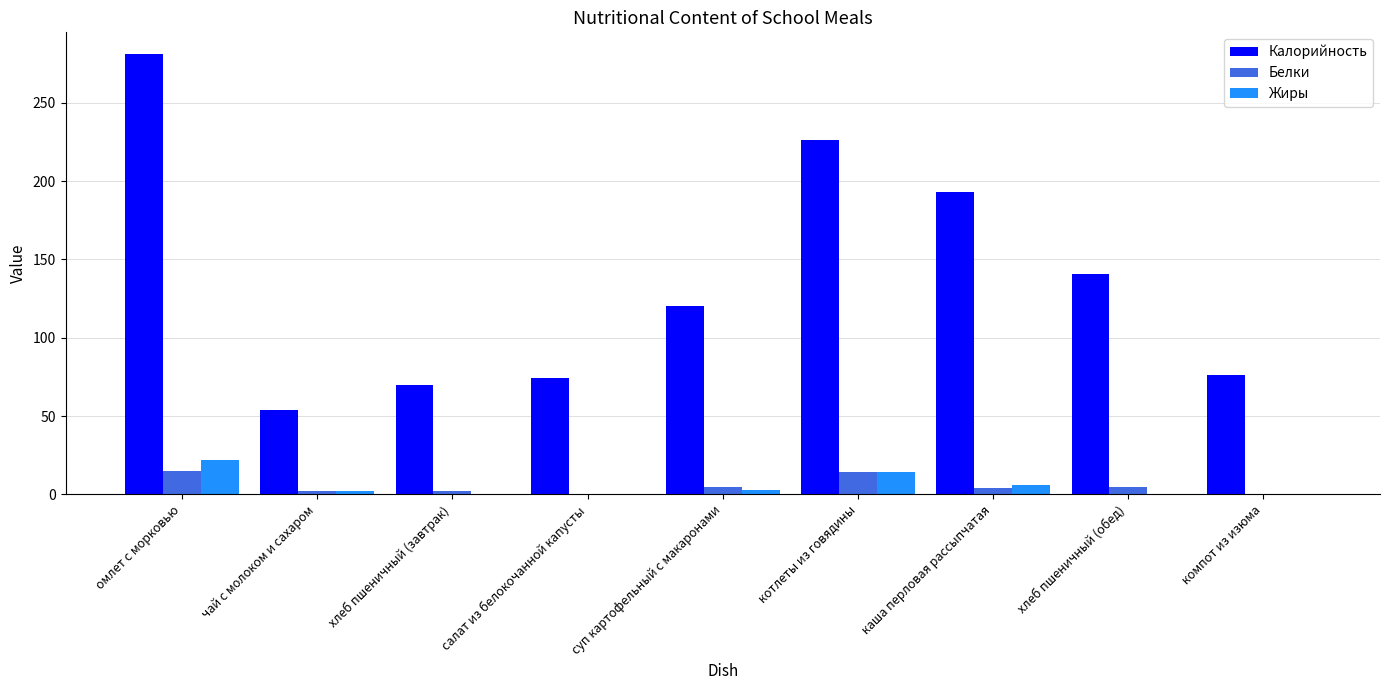

Is the value of Калорийность at хлеб пшеничный (обед) greater than the value of Белки at омлет с морковью?

Yes